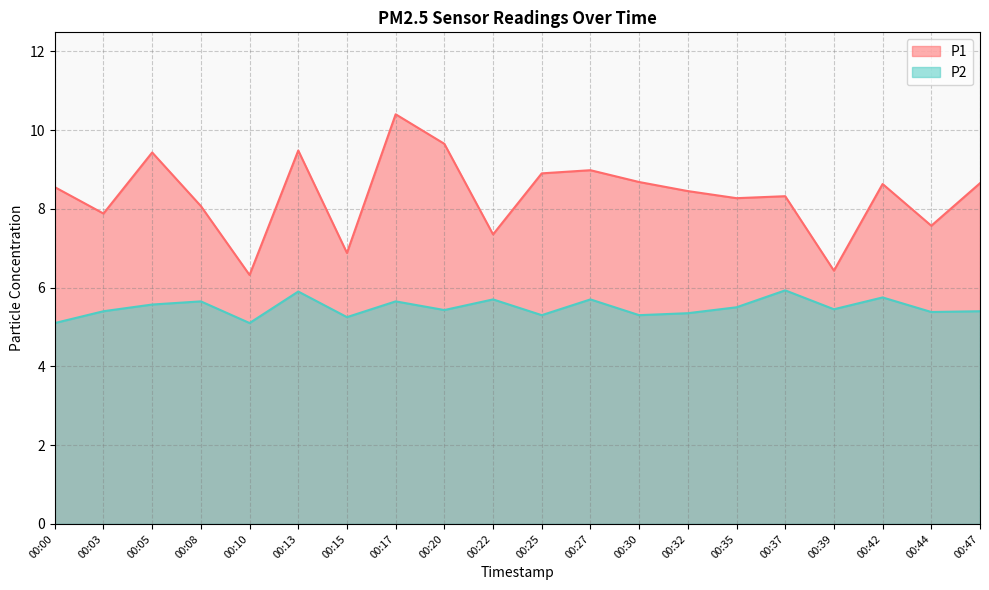

Which category has the lowest value in the P1 series?

00:10